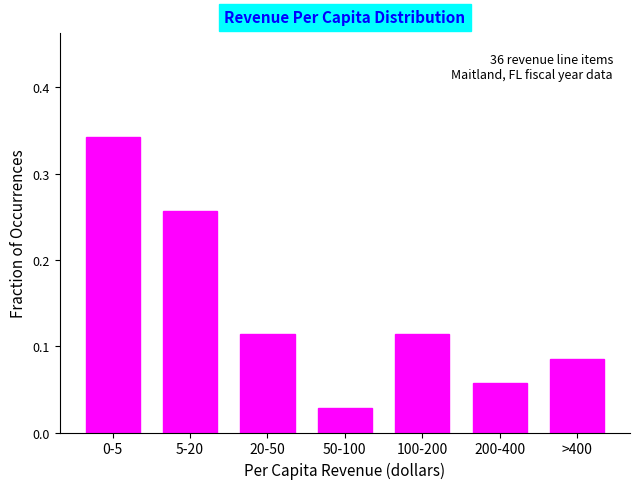

What is the change in value from 0-5 to 50-100?

-0.3